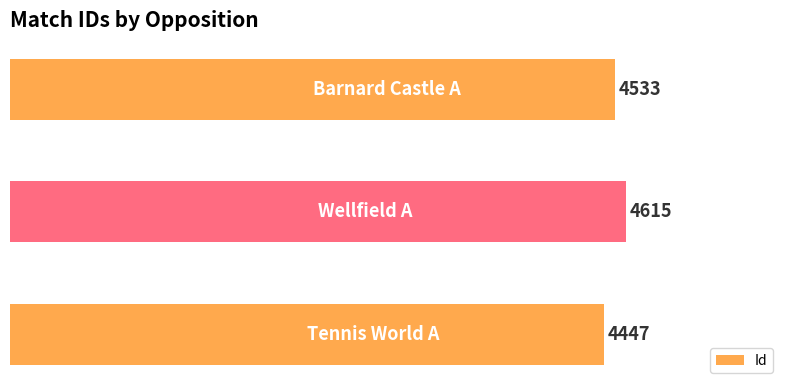

Reading bottom to top, transcribe all the data shown in this chart.

4447	4615	4533